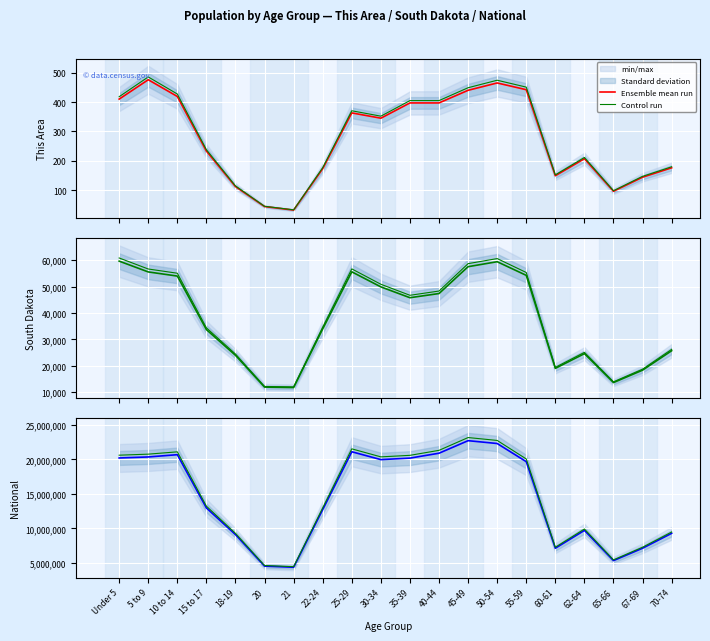

True or false: Control run and Ensemble mean run intersect in this chart.

False